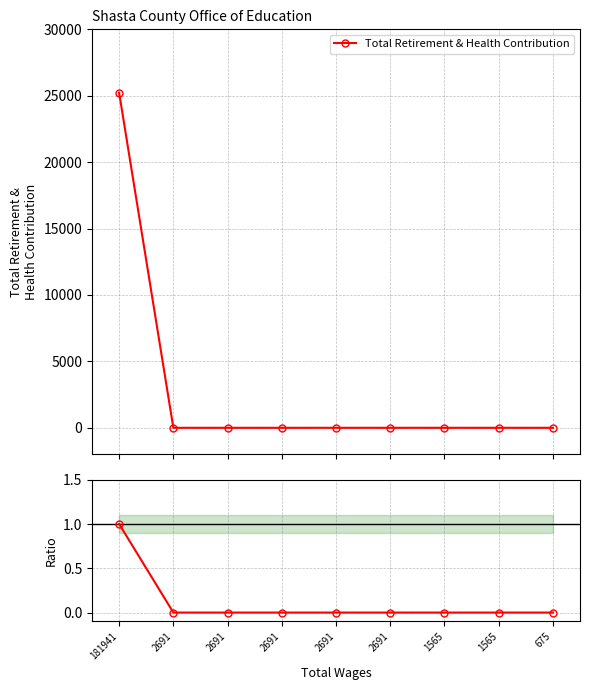

Reading left to right, what are all the values shown in this chart?

Total Retirement & Health Contribution: 181941=25218	2691=0	2691=0	2691=0	2691=0	2691=0	1565=0	1565=0	675=0
Ratio to Superintendent: 181941=1	2691=0	2691=0	2691=0	2691=0	2691=0	1565=0	1565=0	675=0